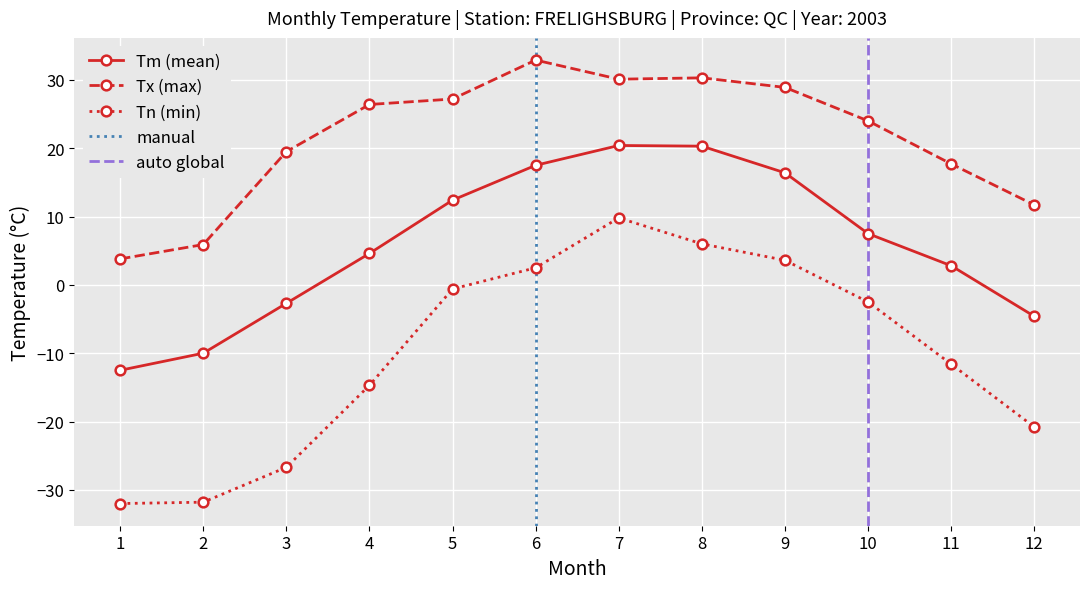

Where does the Tx series first go above 26?

4